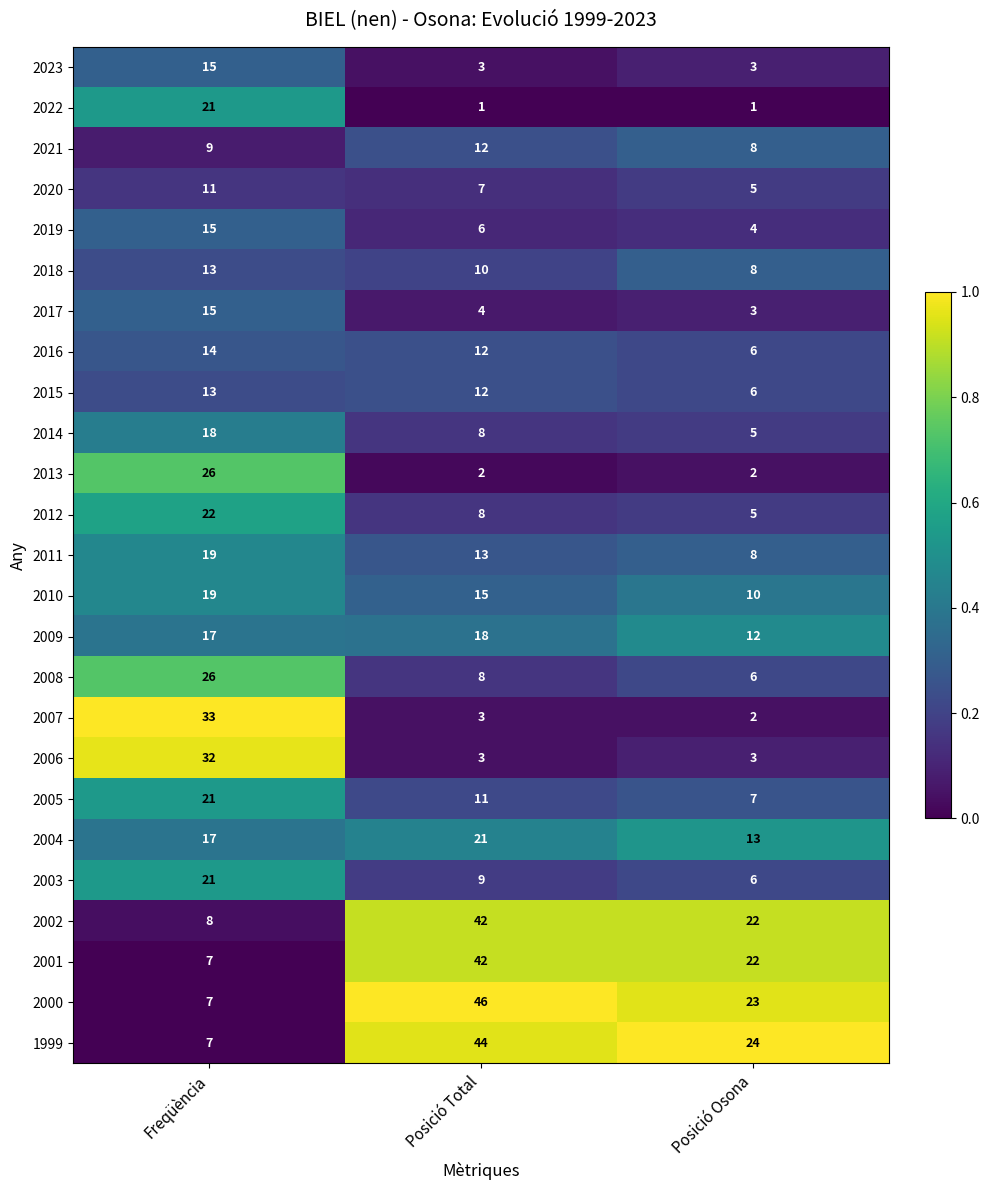

The value of 2003 at Posició Osona is 9. True or false?

False